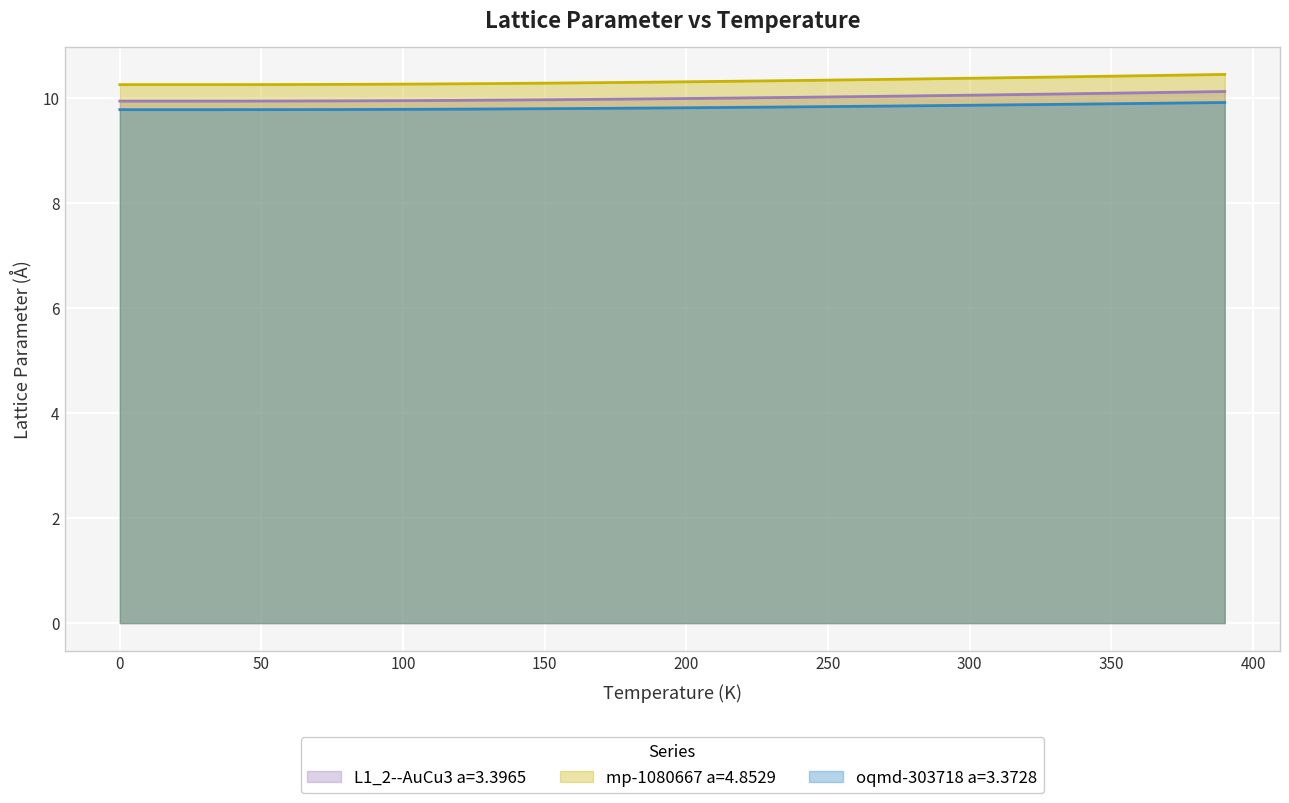

True or false: L1_2--AuCu3 a=3.3965 and oqmd-303718 a=3.3728 intersect in this chart.

False